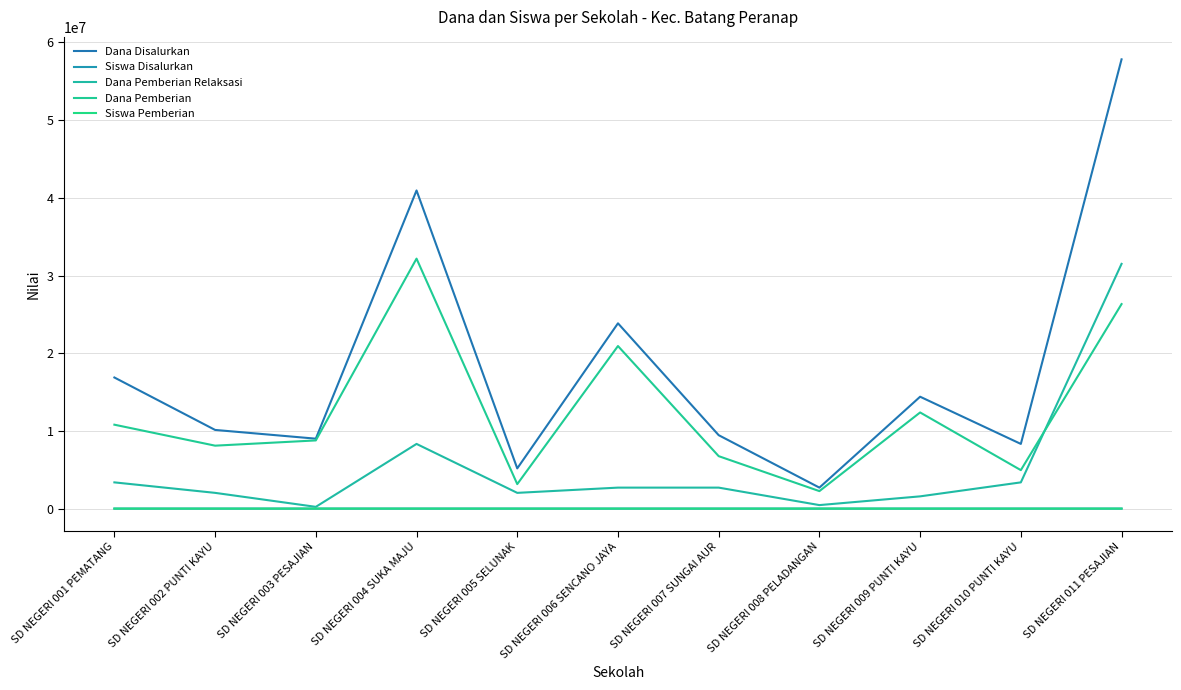

List the series in order of their peak value, highest first.

Dana Disalurkan, Dana Pemberian, Dana Pemberian Relaksasi, Siswa Disalurkan, Siswa Pemberian